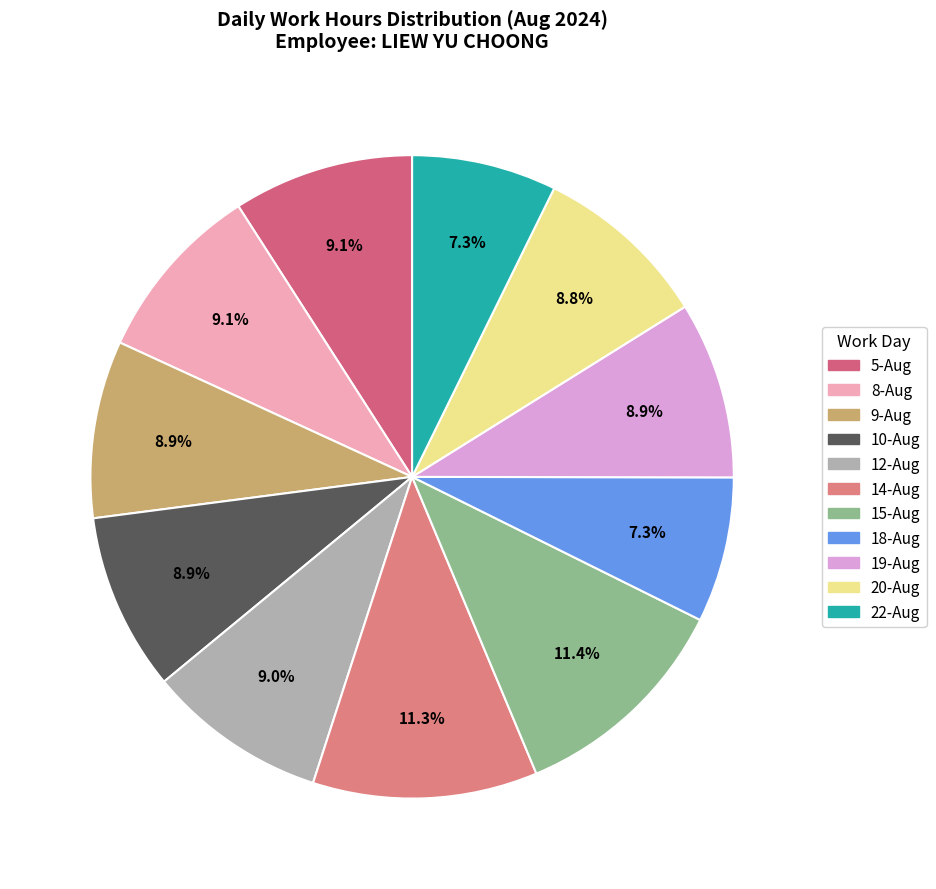

How many slices are in this pie chart?

11